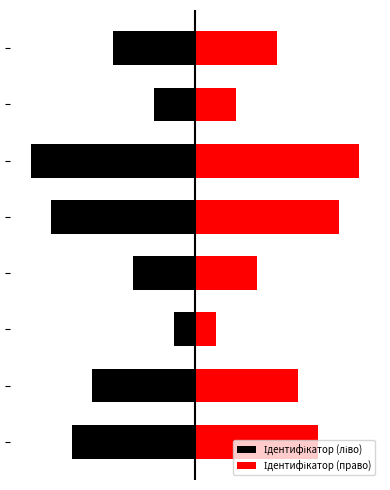

What is the smallest value displayed?

-8